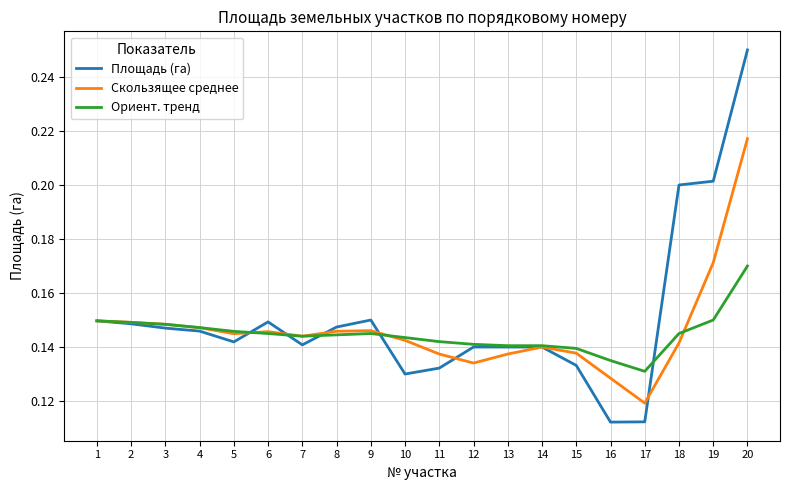

Which series has the largest range (max minus min)?

Площадь (га)